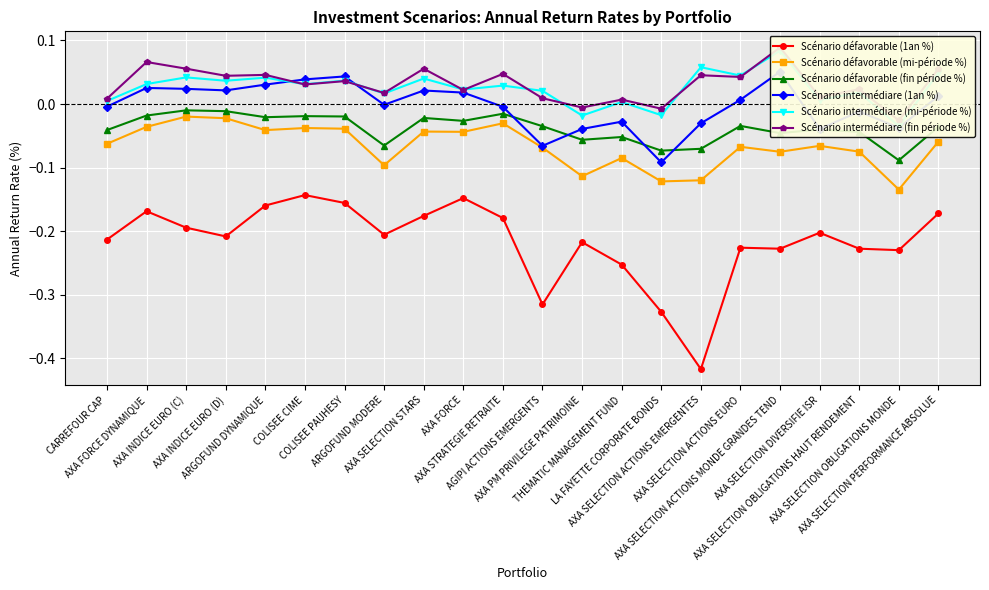

True or false: Scénario intermédiare (1an %) has more than 2 points higher than both neighbors.

True